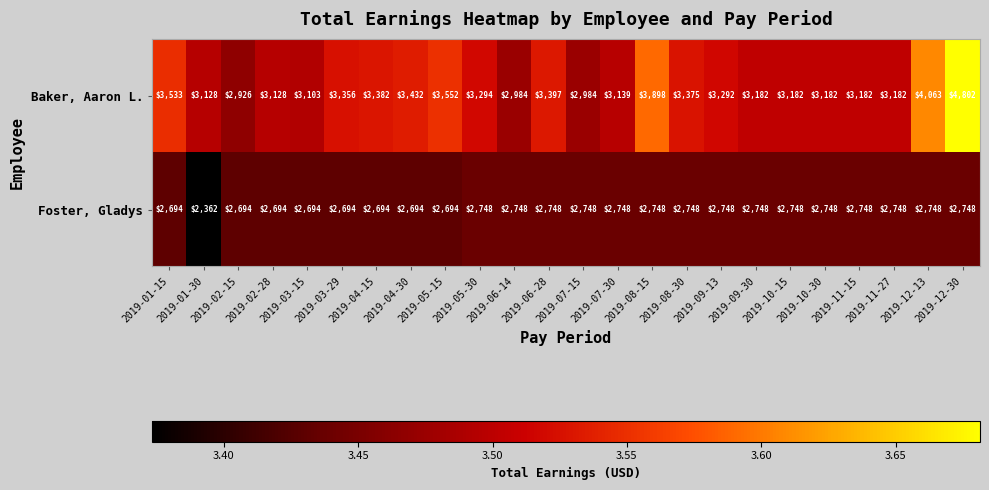

What is the minimum value shown in the chart?

2362